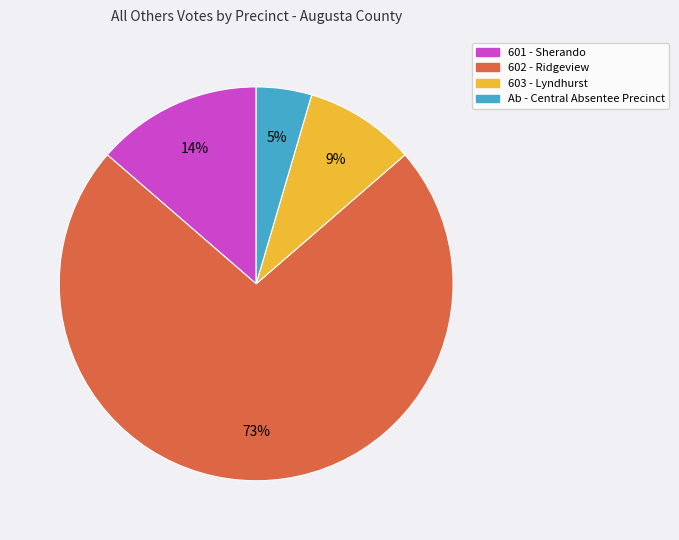

True or false: Ab - Central Absentee Precinct accounts for 19% of the total.

False